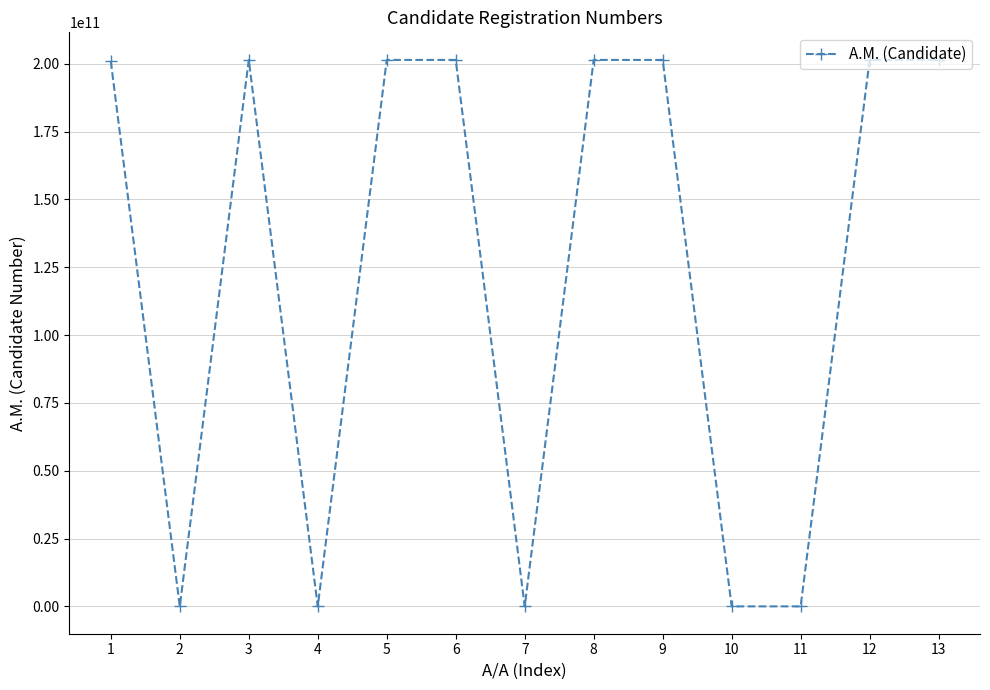

At which category does the data reach its first local valley?

2